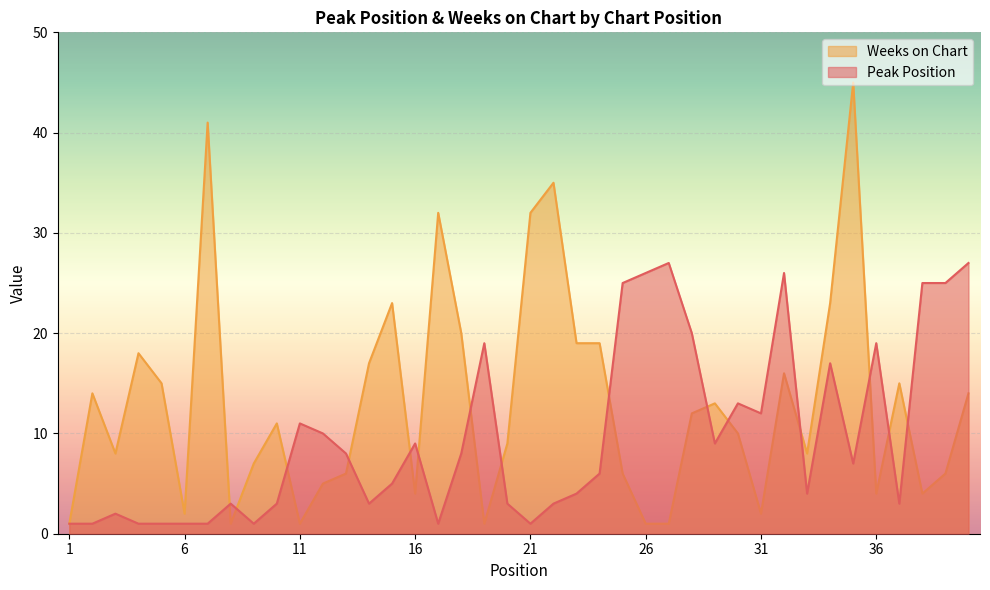

The Peak Position series shows 13 at 30. True or false?

True